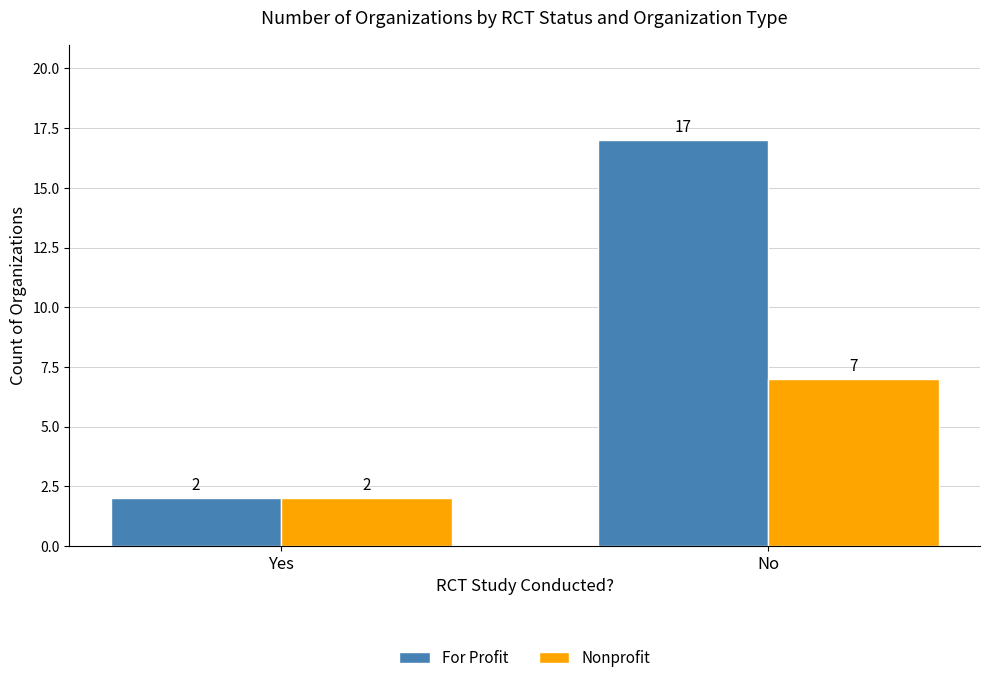

Which series has the largest range (max minus min)?

For Profit